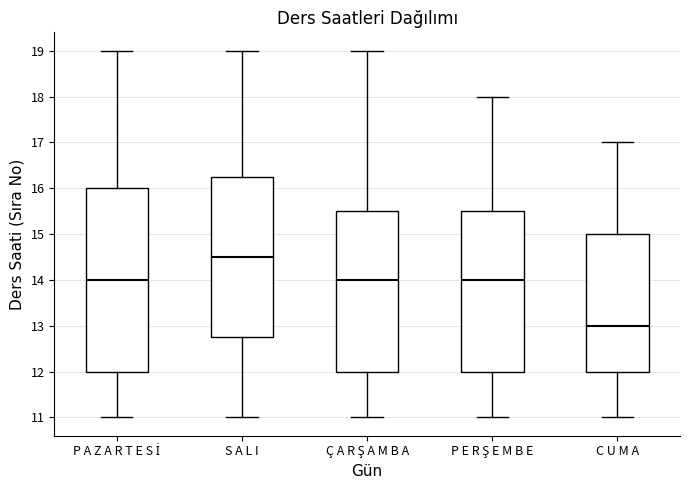

Which box is the tallest, from its lower edge to its upper edge?

P A Z A R T E S İ